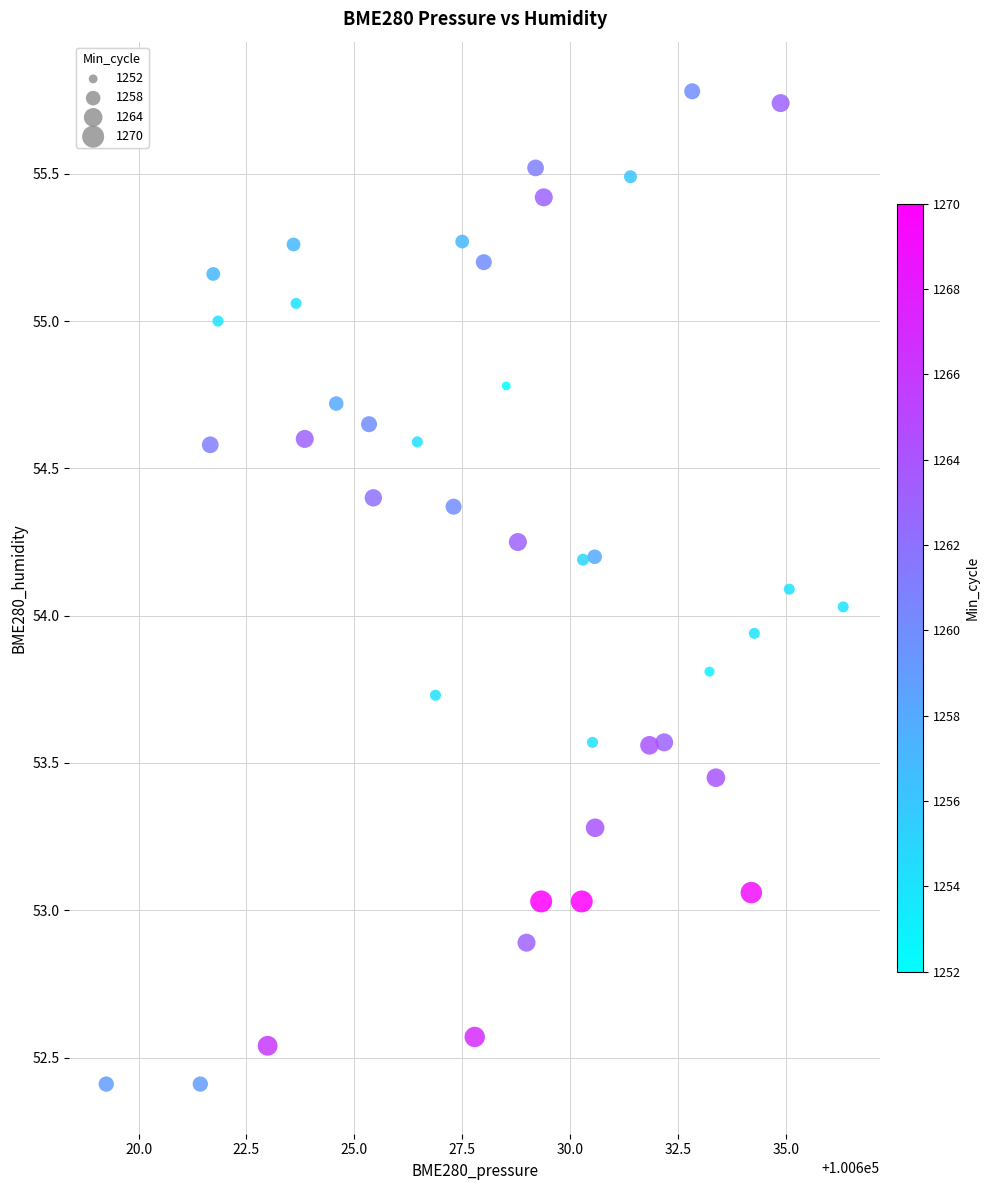

What is the range of X values (max minus min)?

17.1